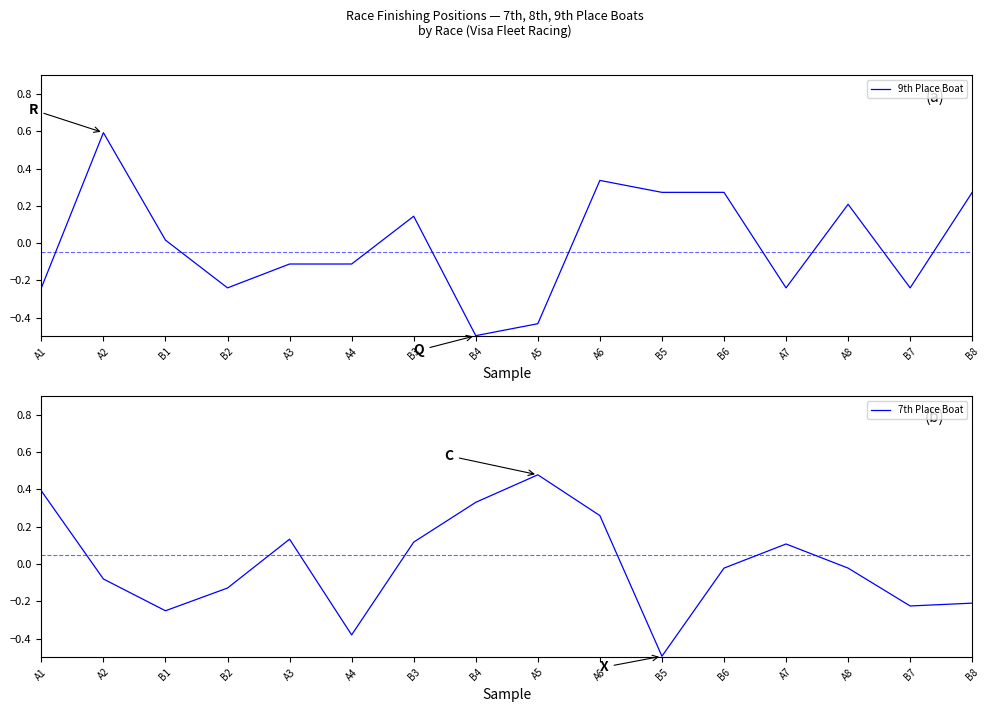

What is the label of the 6th point from the left?

A4